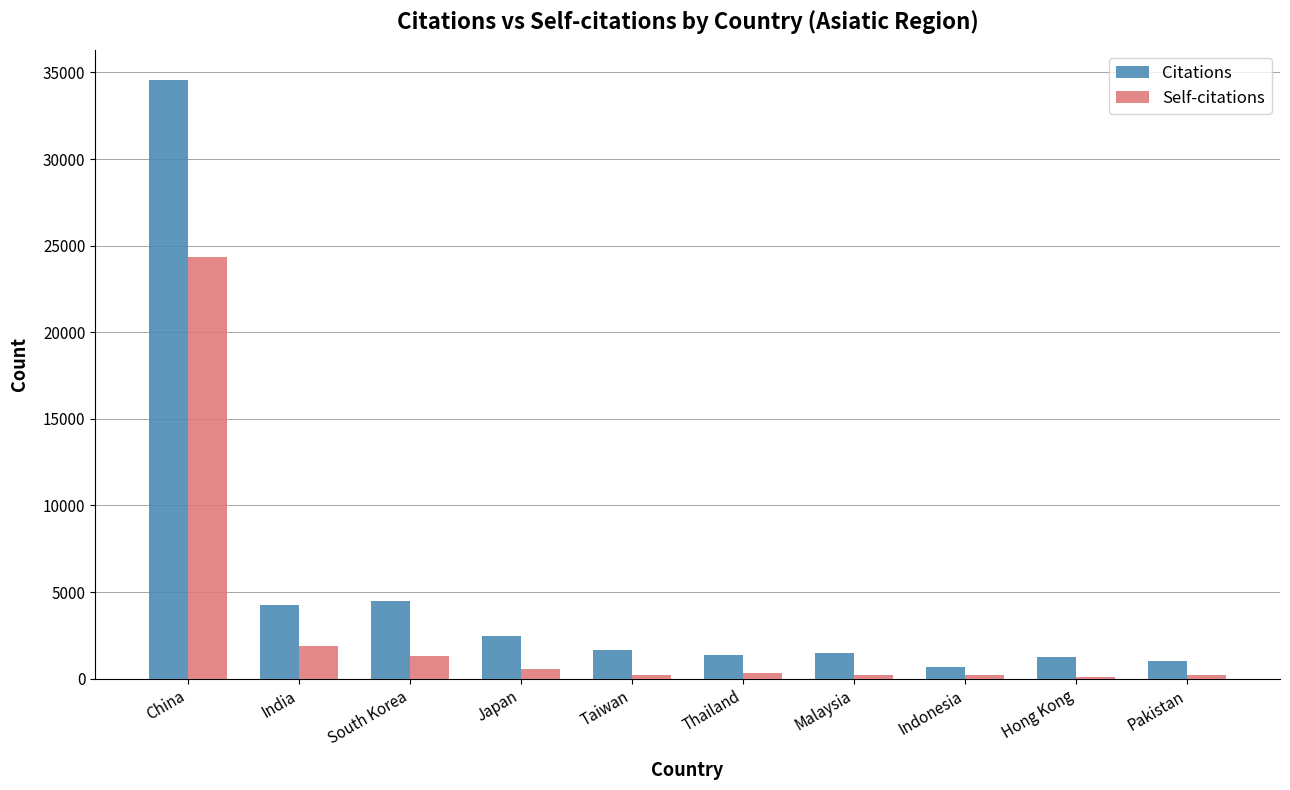

What is the smallest value displayed?

109